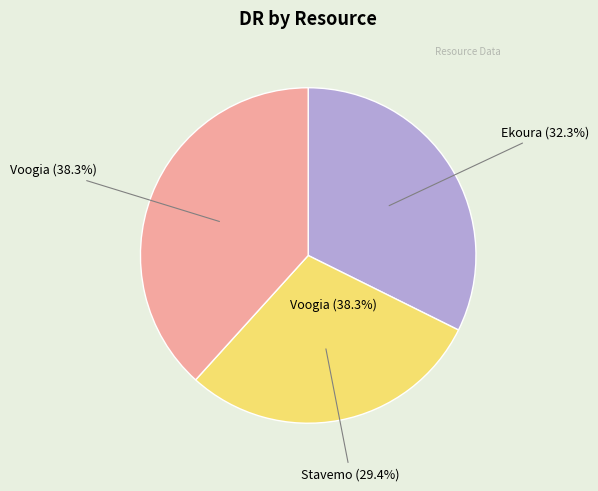

Approximately how many times larger is the value at Stavemo compared to Voogia?

0.8